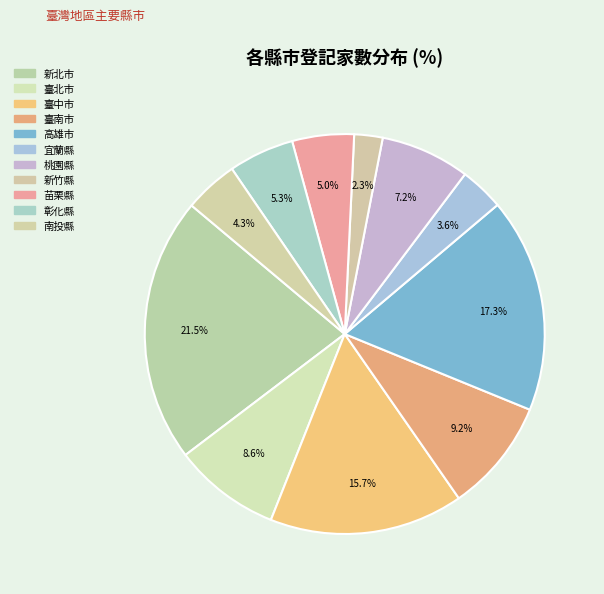

What portion of the pie excludes 苗栗縣?

95.0%